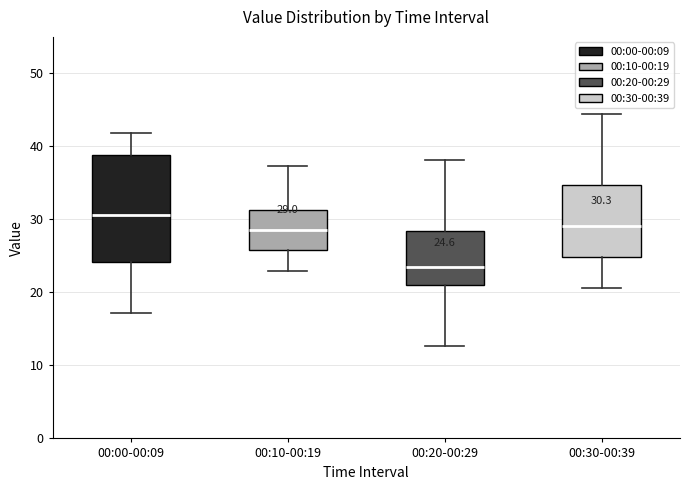

Which box is the tallest, from its lower edge to its upper edge?

00:00-00:09